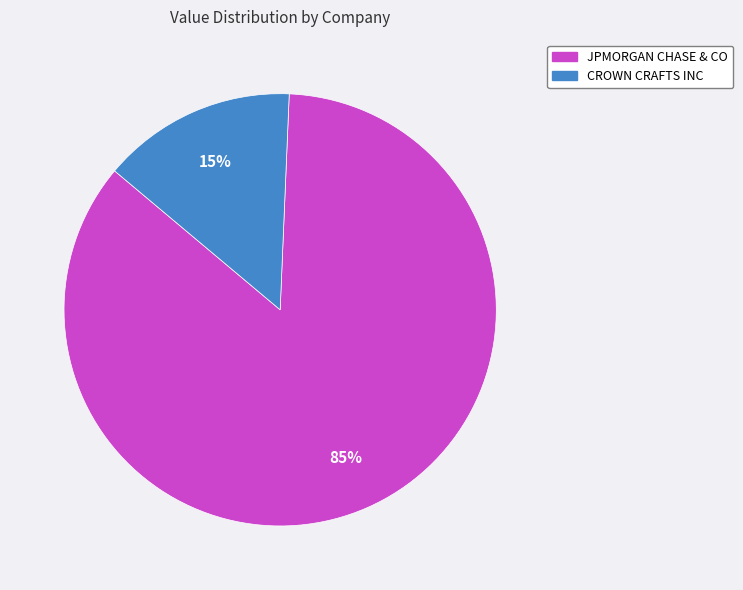

How many slices are in this pie chart?

2